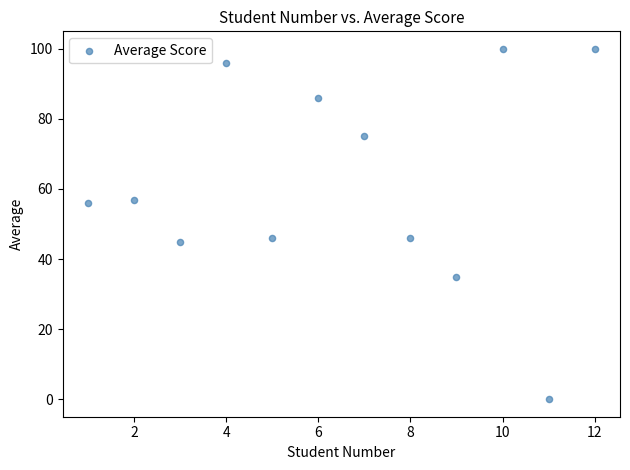

What is the average X value?

6